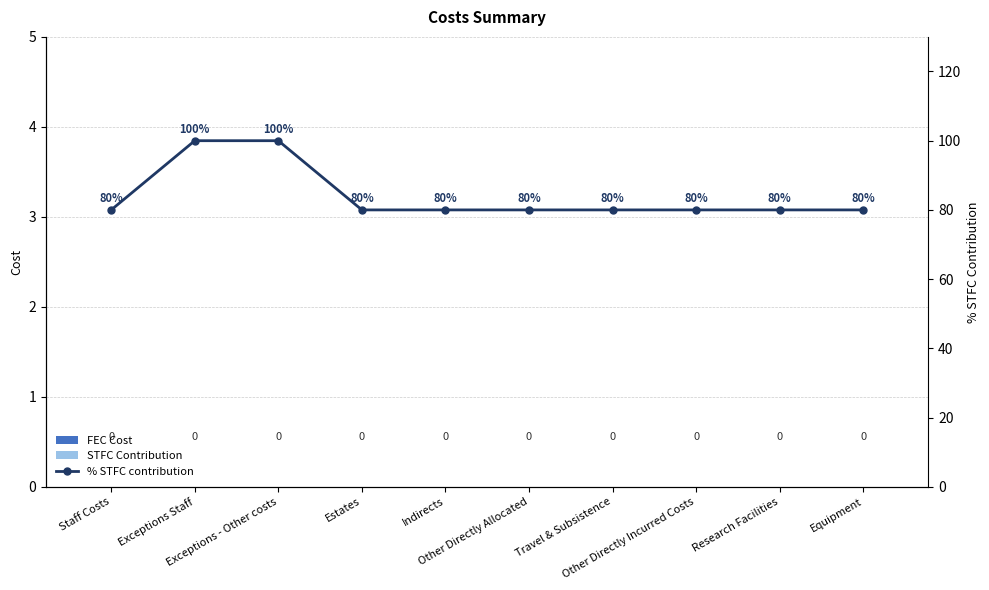

Reading left to right, transcribe all the data shown in this chart.

FEC Cost: Staff Costs=0	Exceptions Staff=0	Exceptions - Other costs=0	Estates=0	Indirects=0	Other Directly Allocated=0	Travel & Subsistence=0	Other Directly Incurred Costs=0	Research Facilities=0	Equipment=0
STFC Contribution: Staff Costs=0	Exceptions Staff=0	Exceptions - Other costs=0	Estates=0	Indirects=0	Other Directly Allocated=0	Travel & Subsistence=0	Other Directly Incurred Costs=0	Research Facilities=0	Equipment=0
% STFC contribution: Staff Costs=80	Exceptions Staff=100	Exceptions - Other costs=100	Estates=80	Indirects=80	Other Directly Allocated=80	Travel & Subsistence=80	Other Directly Incurred Costs=80	Research Facilities=80	Equipment=80